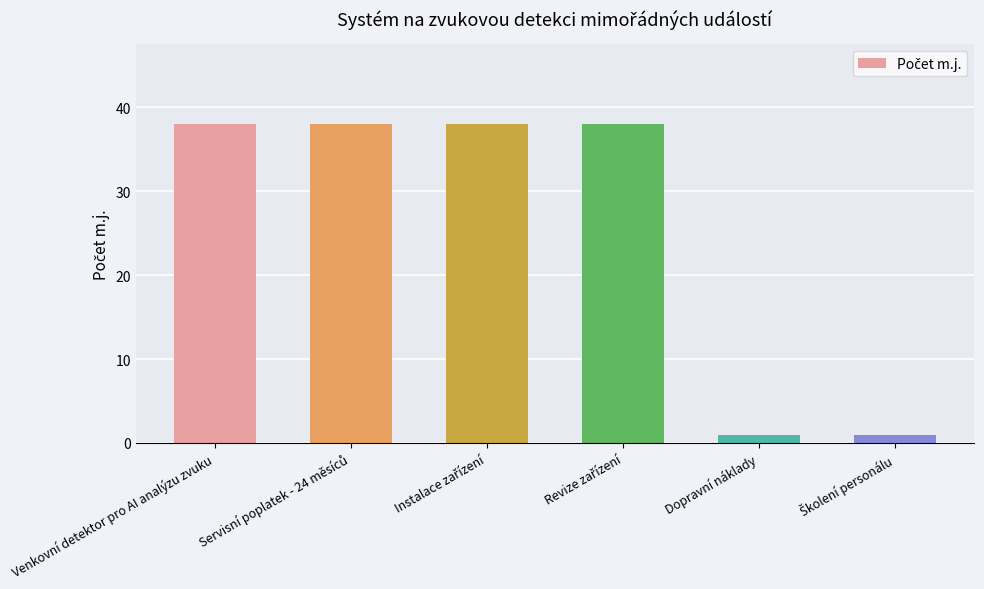

How many values are below 38?

2